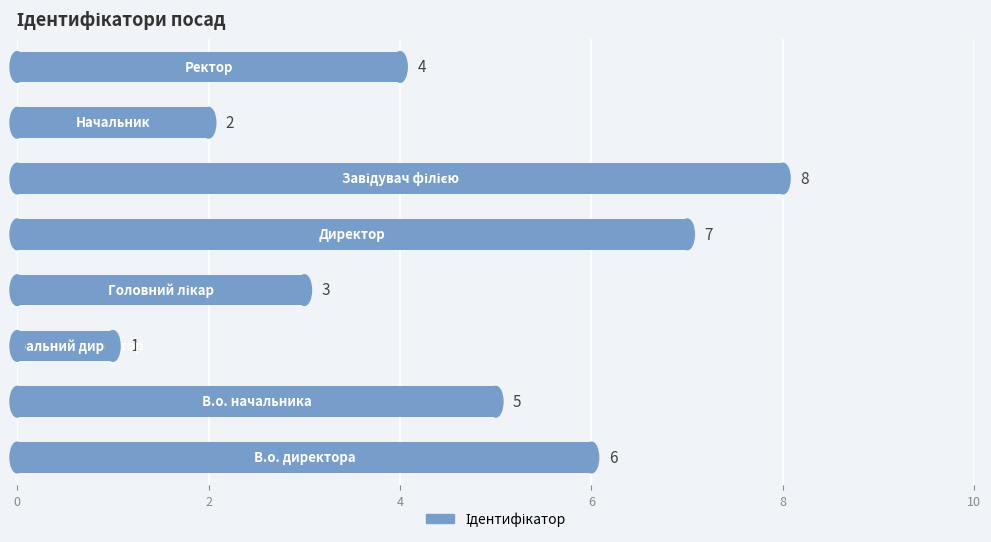

How many values are between 3 and 7?

5